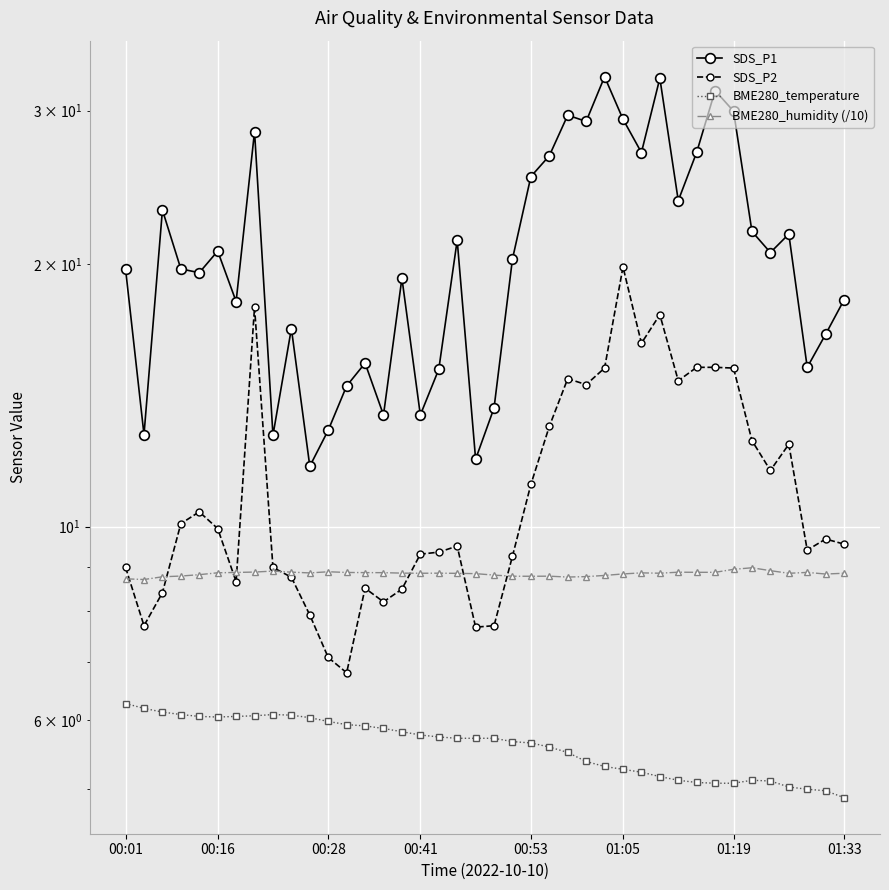

Which series ends up on top after the final intersection of SDS_P2 and BME280_humidity (/10)?

SDS_P2